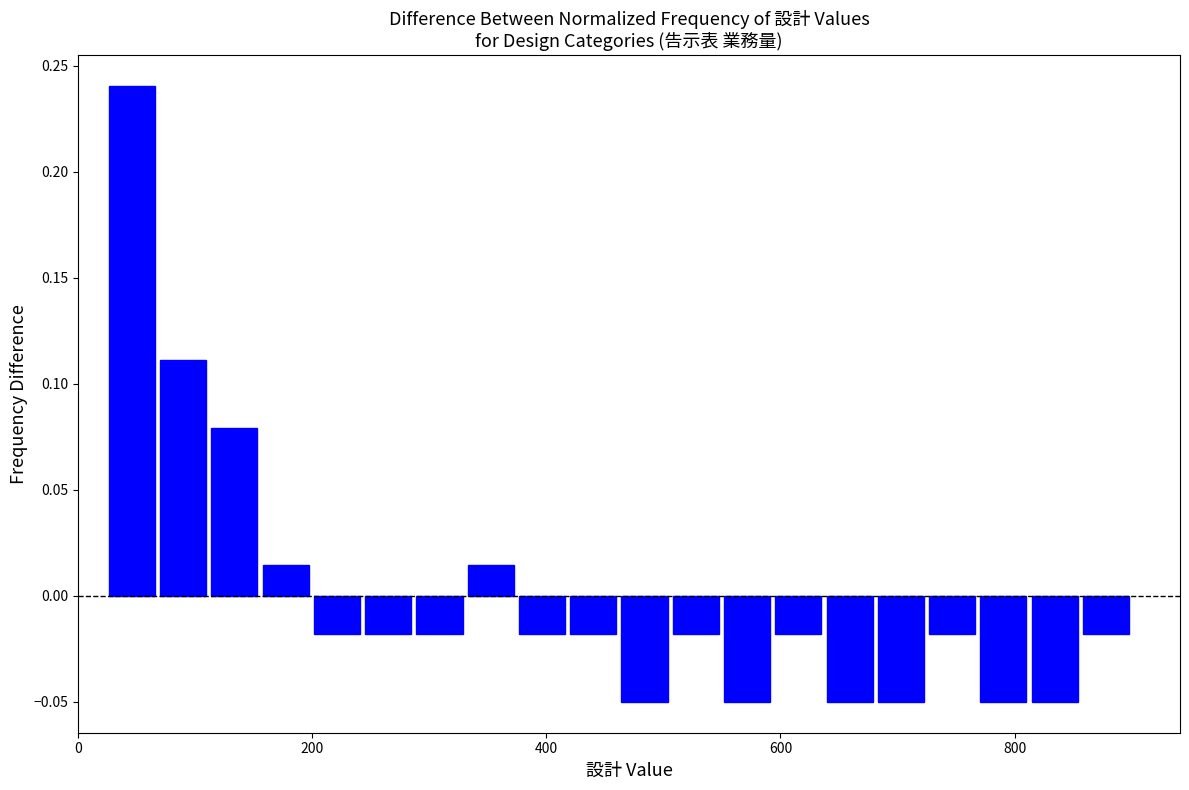

Read against the x-axis, roughly where is the centre of the tallest bar?

40